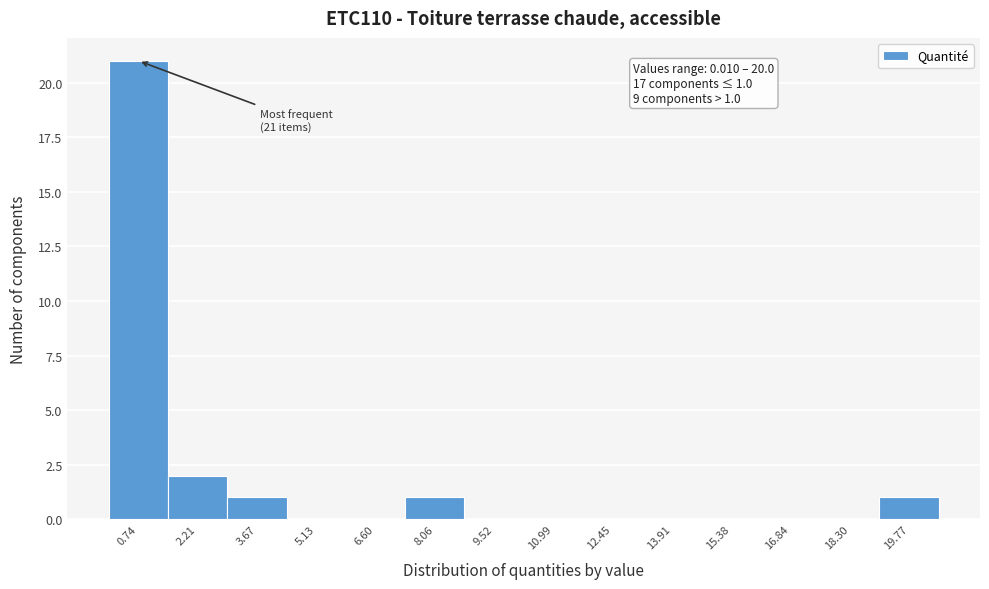

Which range on the x-axis has the tallest bar?

0.0 to 1.4